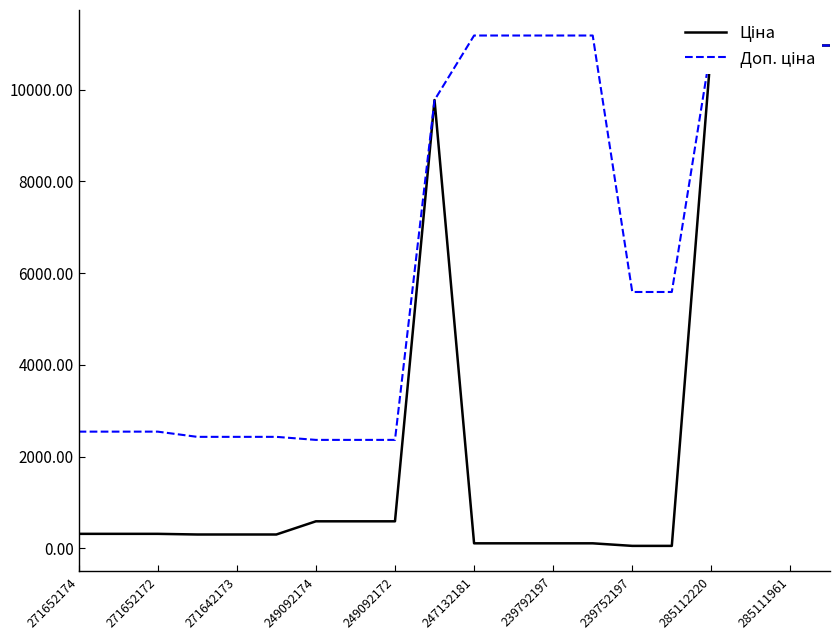

True or false: Ціна and Доп. ціна intersect in this chart.

False